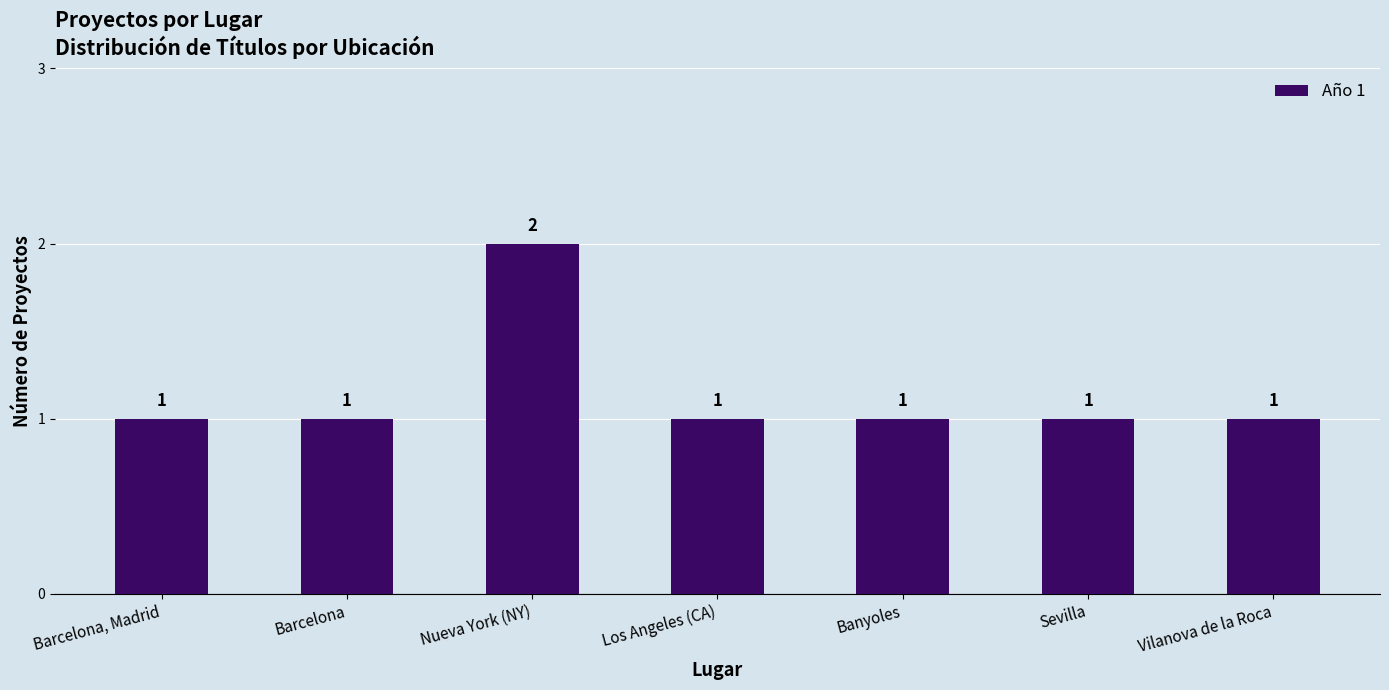

What position from the left is Banyoles?

5